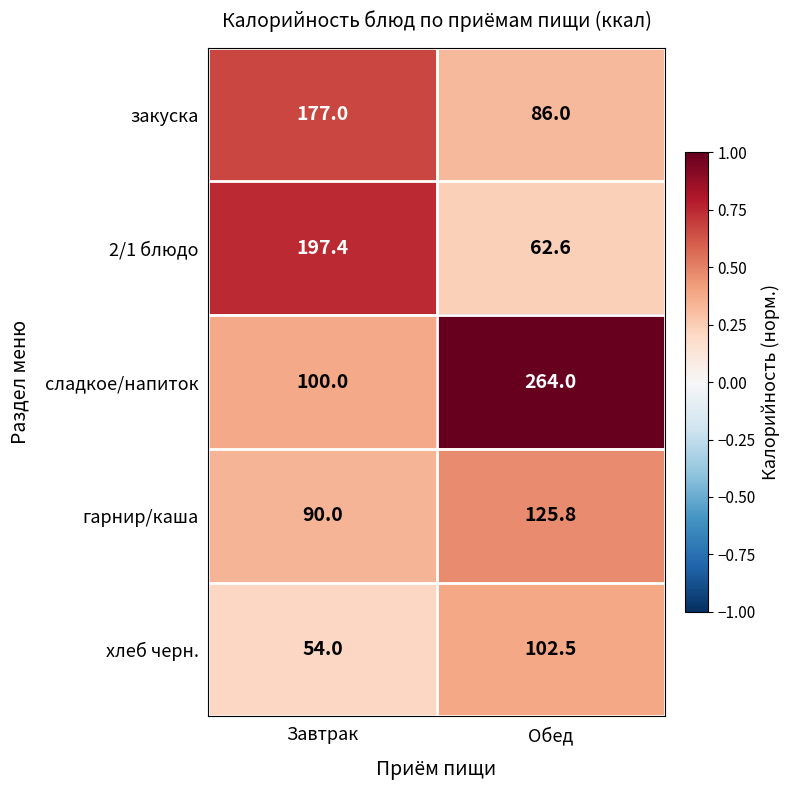

At Обед, list the series in order from largest to smallest.

сладкое/напиток, гарнир/каша, хлеб черн., закуска, 2/1 блюдо